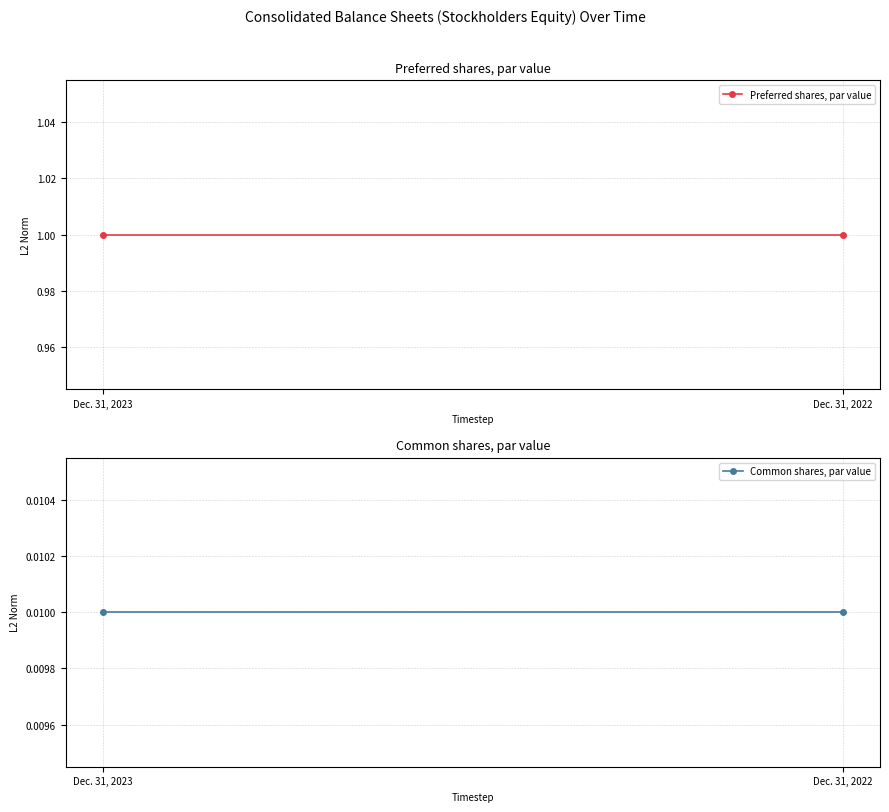

Rank the series by their maximum value, from lowest to highest.

Common shares, par value, Preferred shares, par value